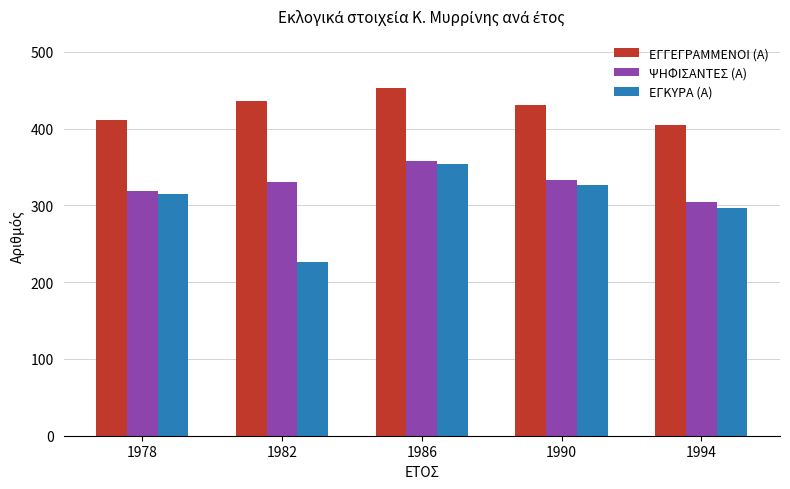

What is the sum of the ΨΗΦΙΣΑΝΤΕΣ (Α) values at 1994 and 1982?

636